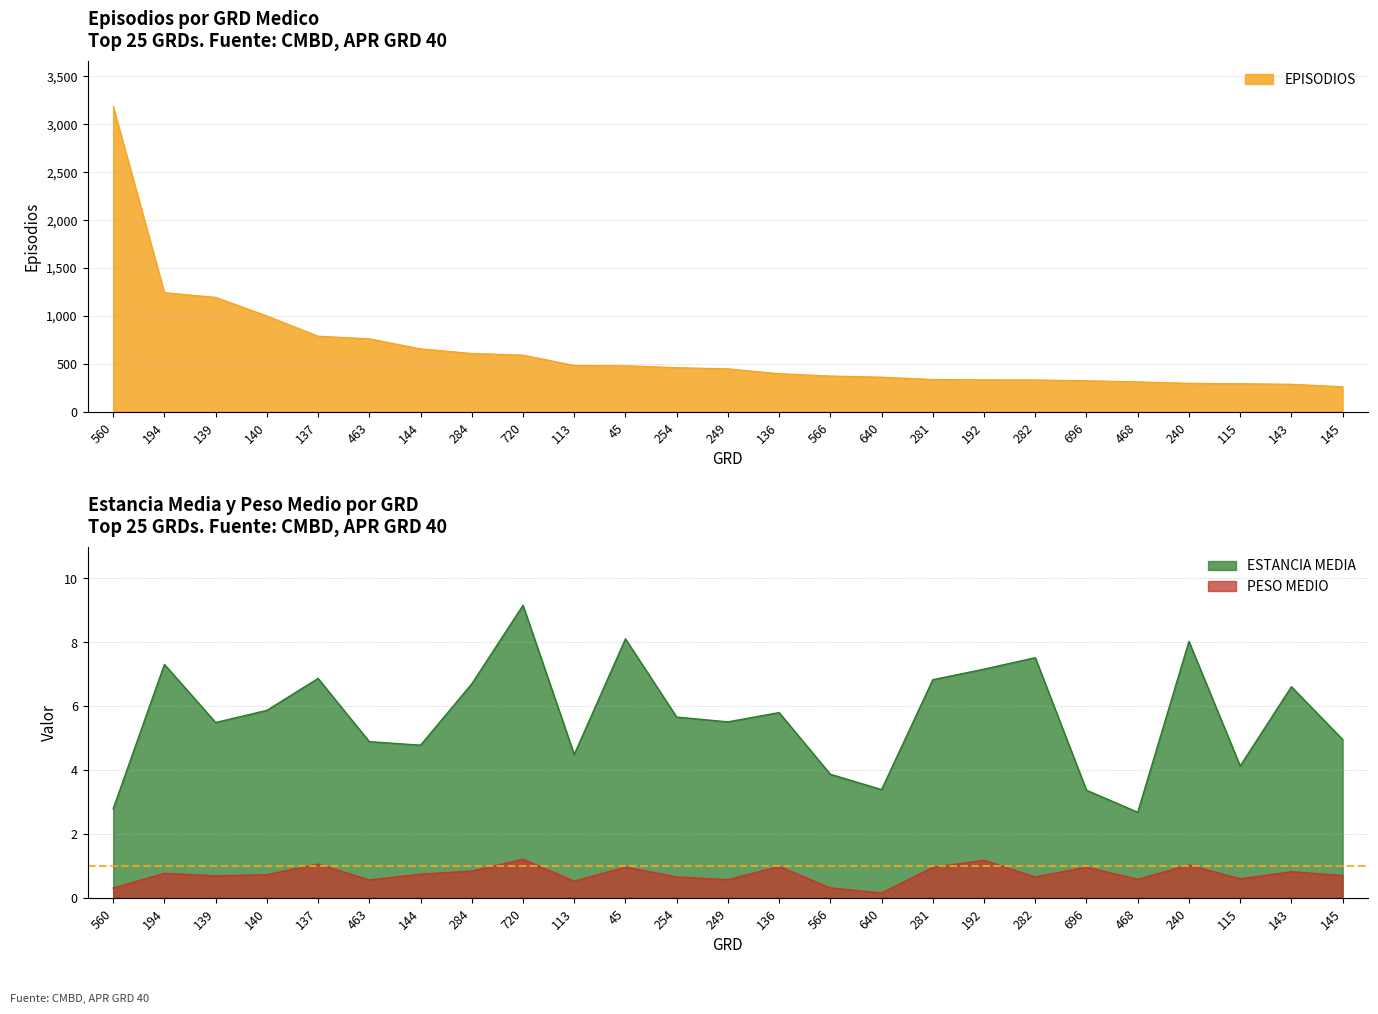

The EPISODIOS series shows 287.0 at 143. True or false?

True